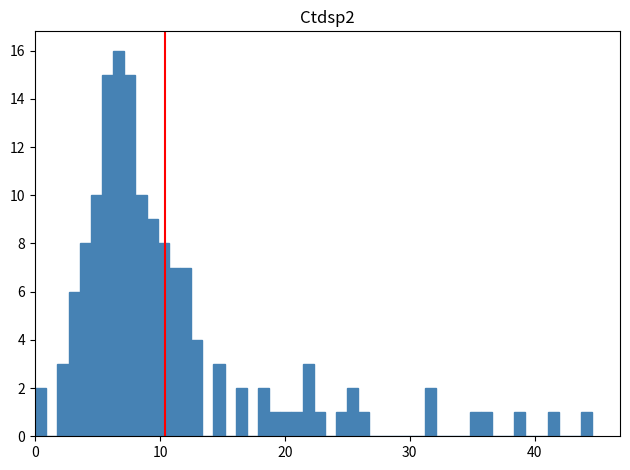

Around what value on the x-axis is the tallest bar? Give the approximate position of its centre, as read against the axis.

7